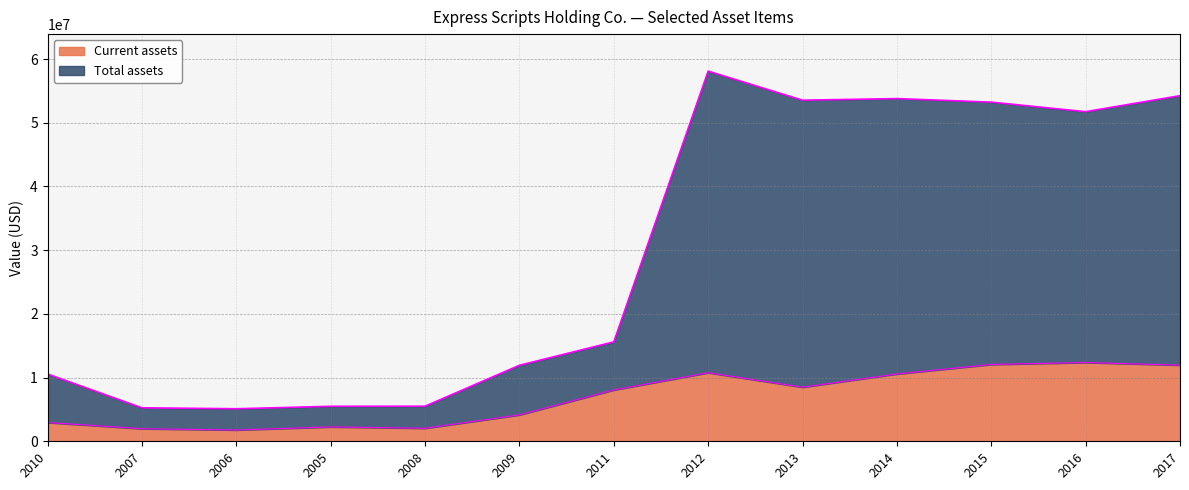

The value of Current assets at 2017 is 15550821. True or false?

False